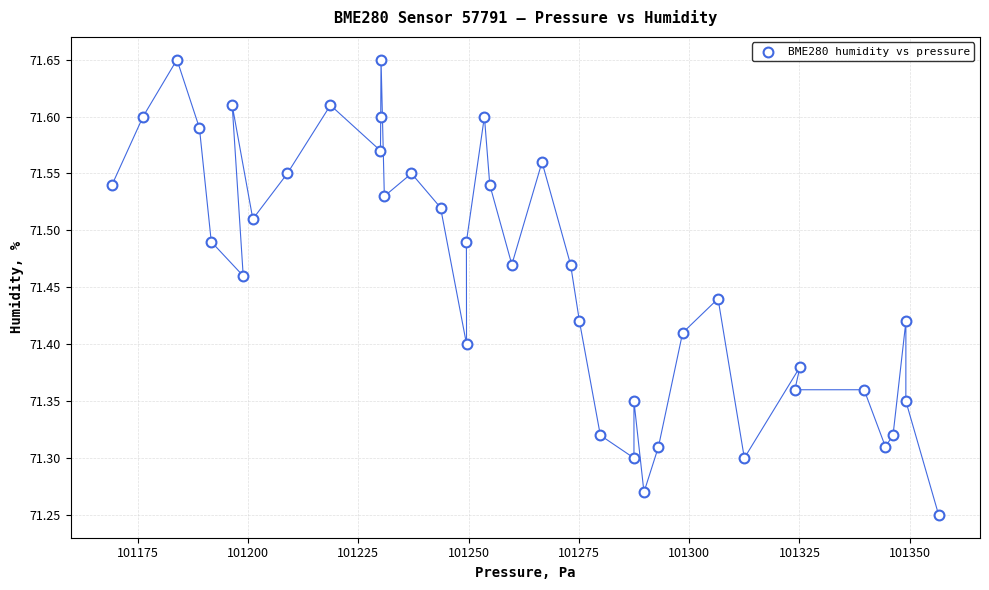

What is the range of Y values (max minus min)?

0.4